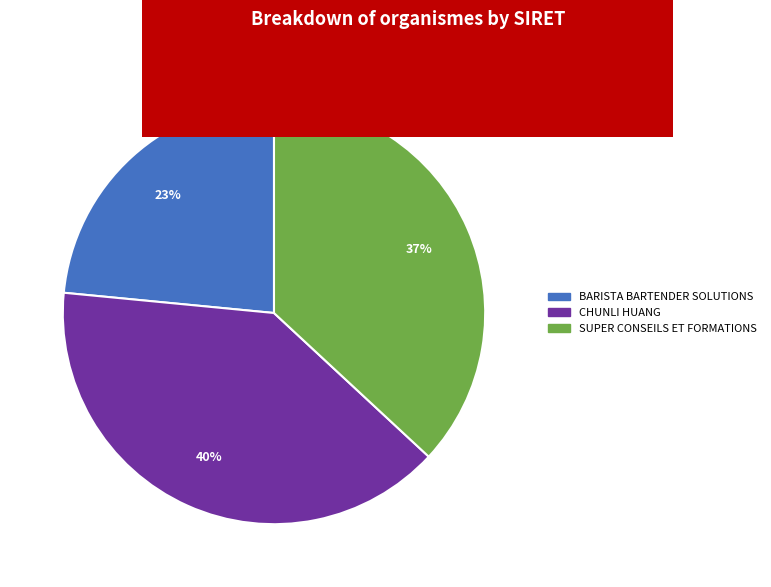

Does CHUNLI HUANG represent more than half of the total?

No